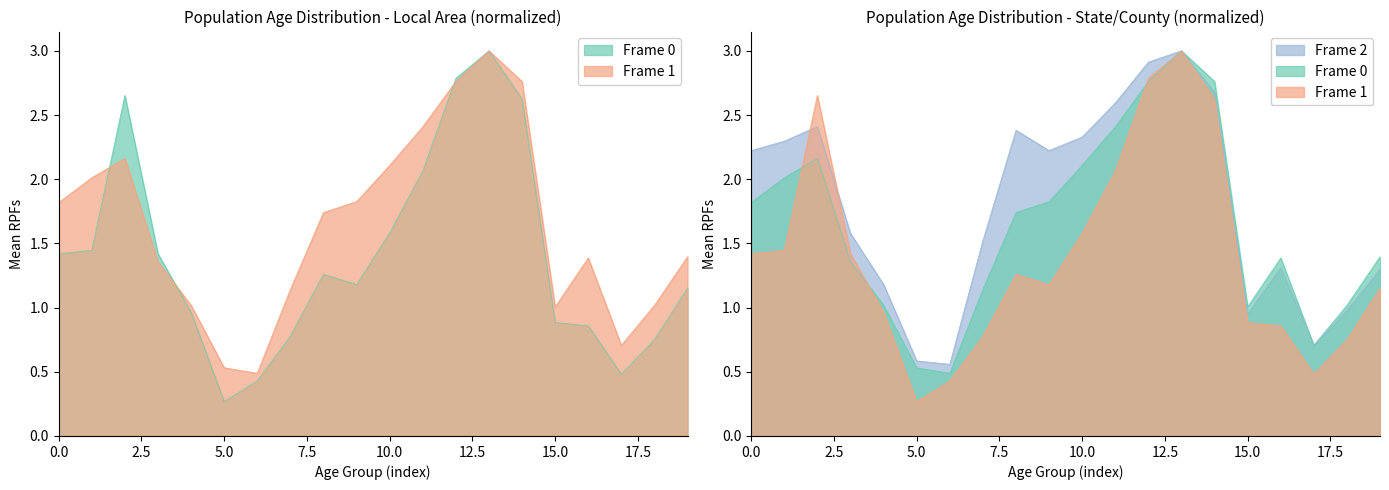

The Pennsylvania series shows 1.3 at 70 to 74 years. True or false?

True